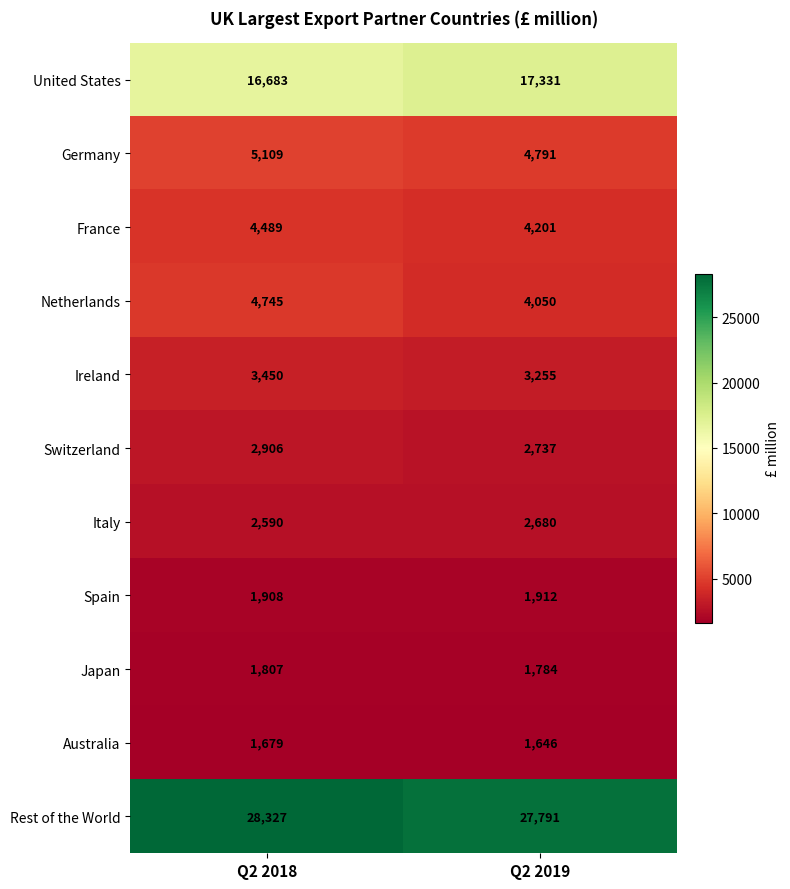

The Australia series shows 2605 at Q2 2019. True or false?

False